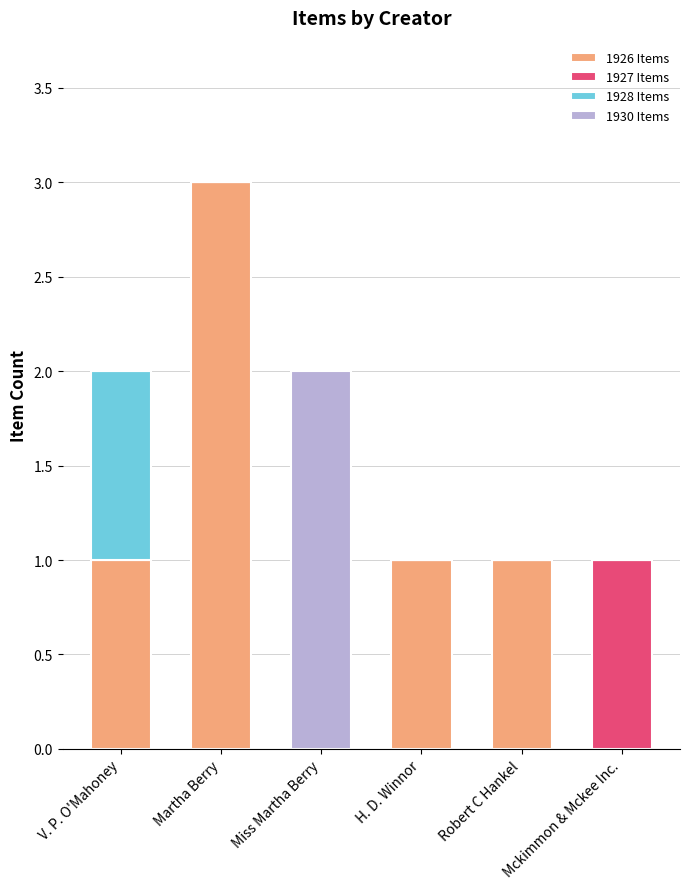

Is it true that 1926 Items equals 0 at Mckimmon & Mckee Inc.?

True